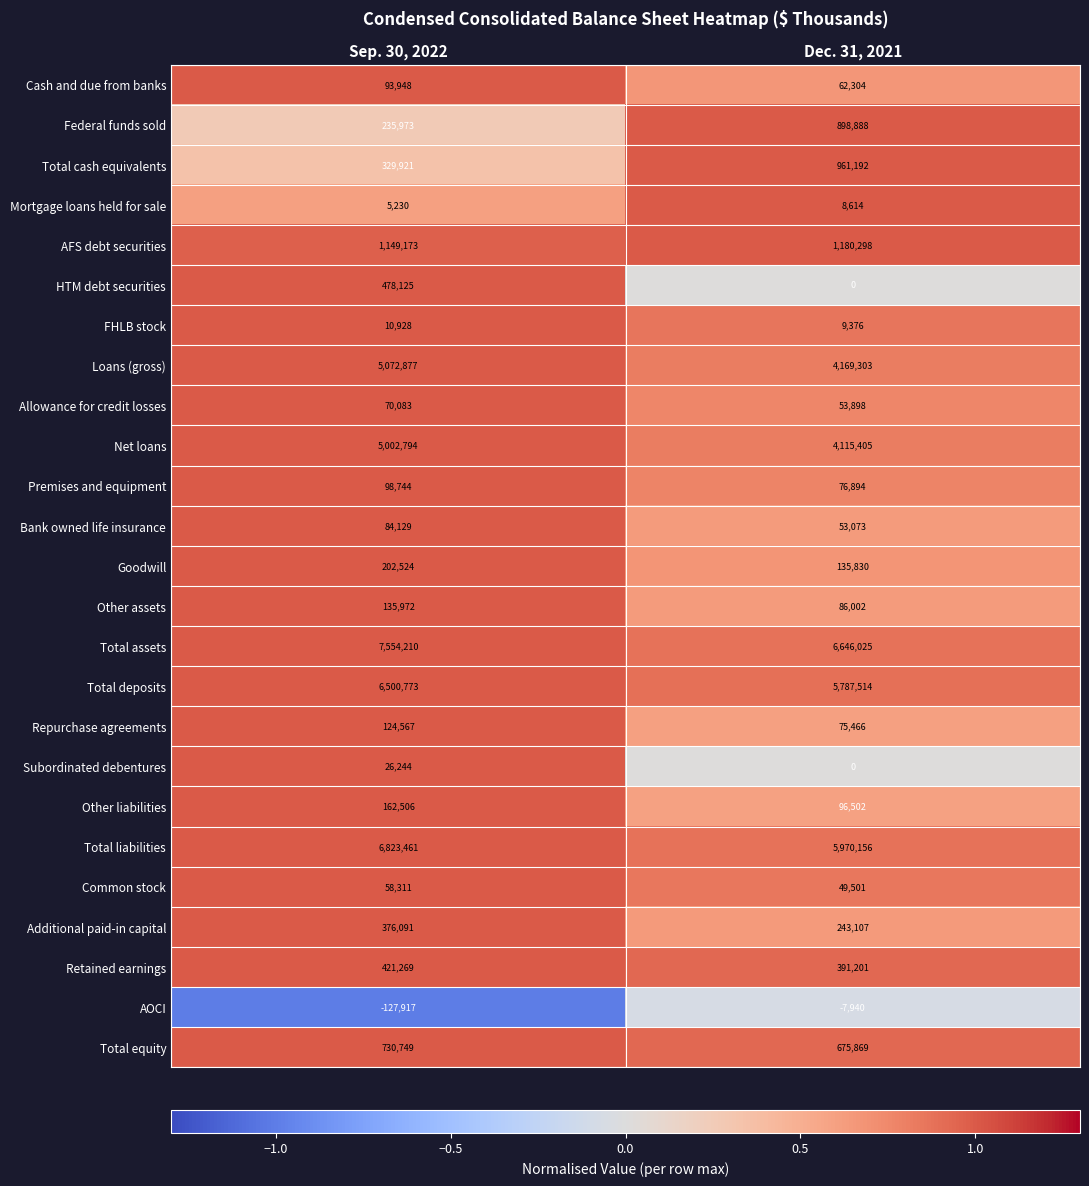

What value does the Total cash equivalents series have at Sep. 30, 2022?

329921